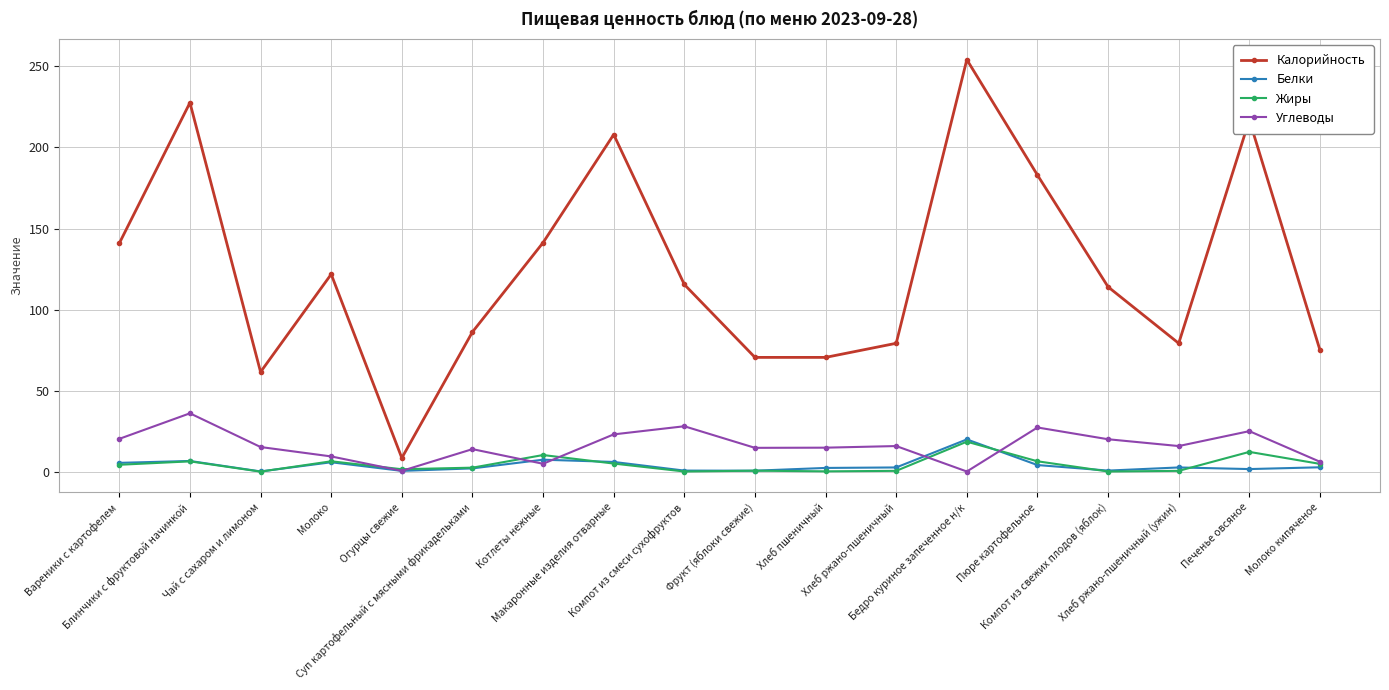

What is the maximum value shown in the chart?

254.2